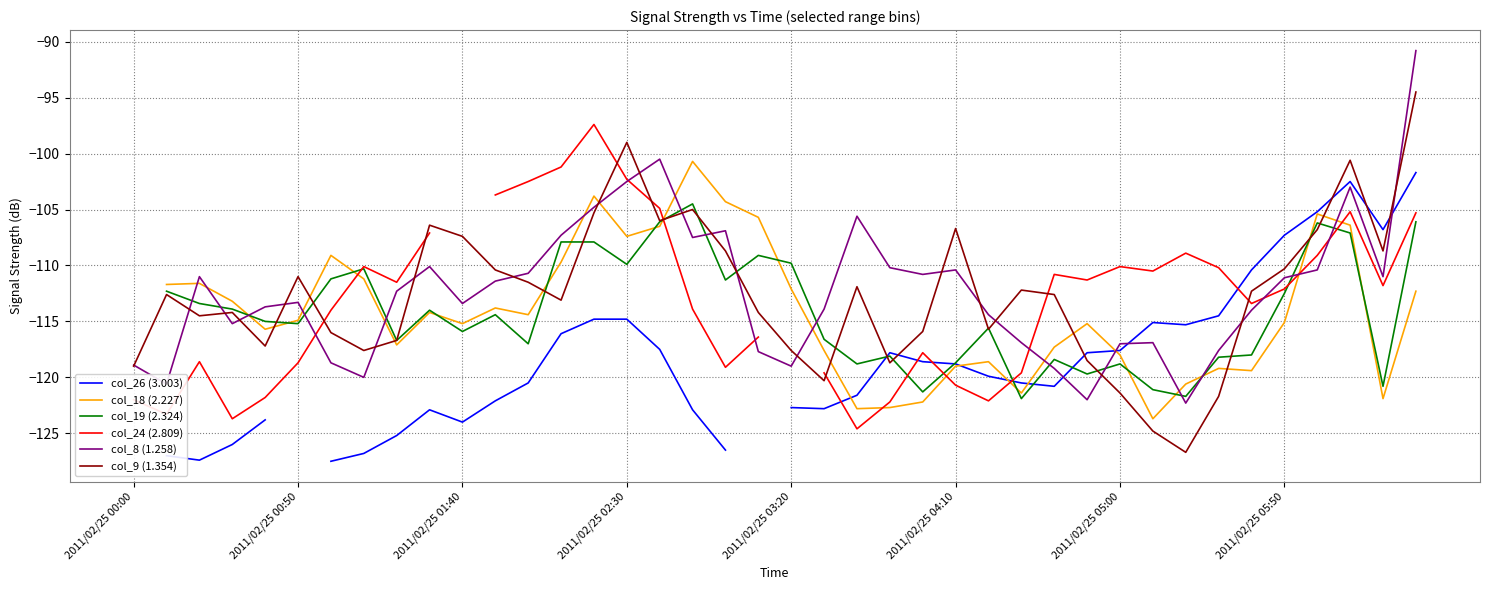

What is the highest value of the col_9 (1.354) series?

-94.5